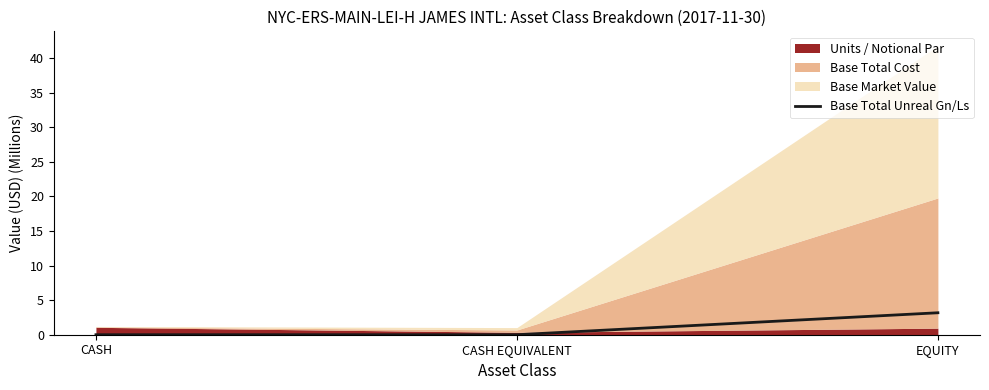

At which category does the chart reach its minimum across all series?

CASH EQUIVALENT